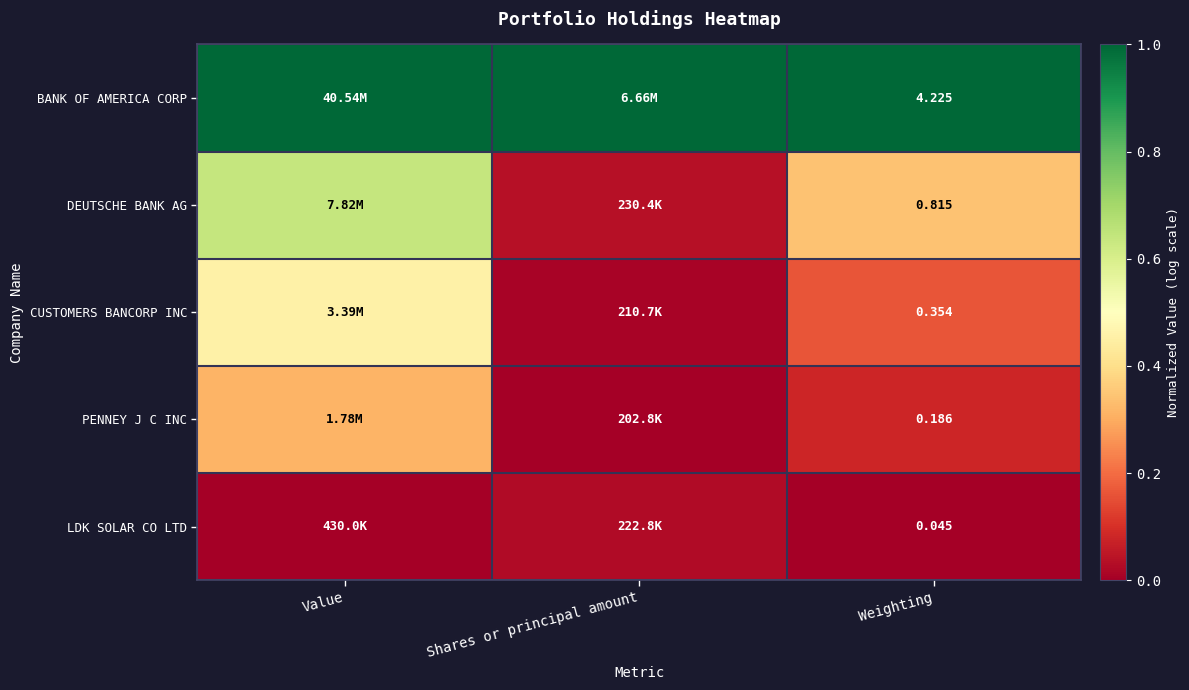

The LDK SOLAR CO LTD series shows 0.0 at Weighting. True or false?

True